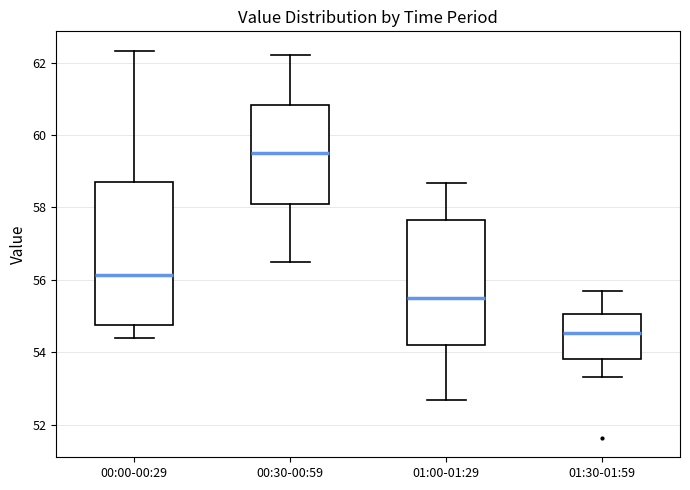

Where is the upper edge of the box for 01:00-01:29 on the y-axis? The values are not printed on the chart, so give them approximately, as read against the axis.

57.6